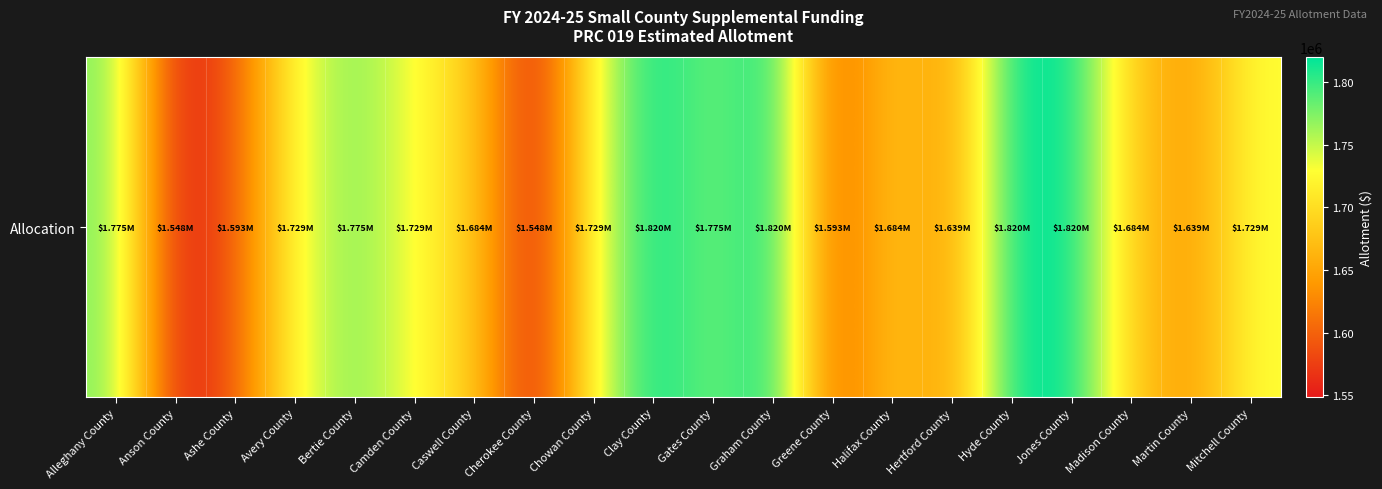

Count the values in the range 1638800 to 1774700.

12